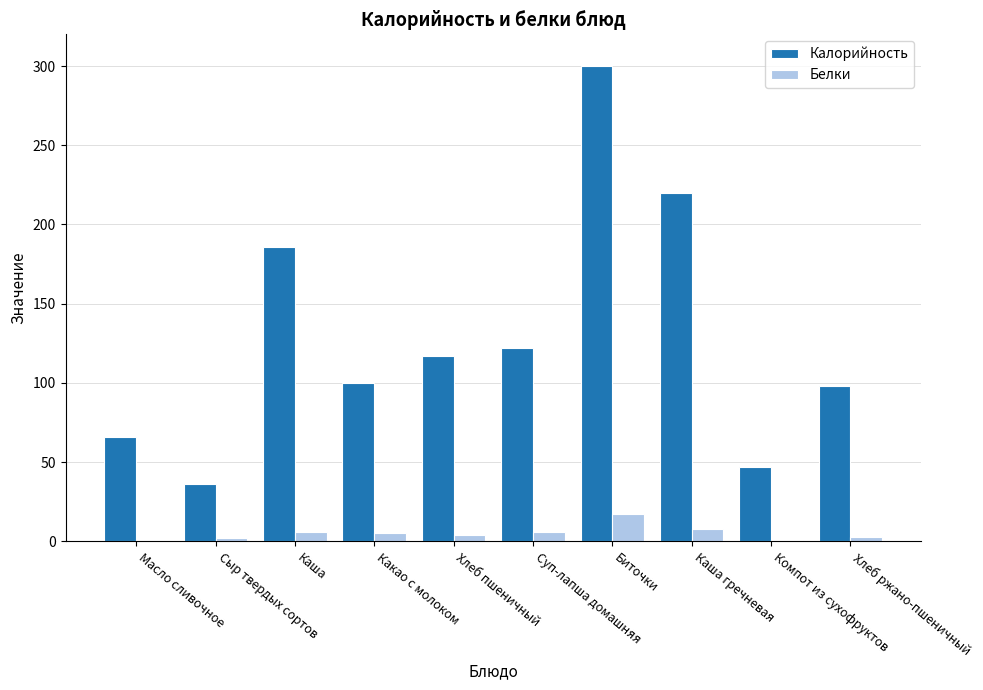

How many groups of bars are there?

10